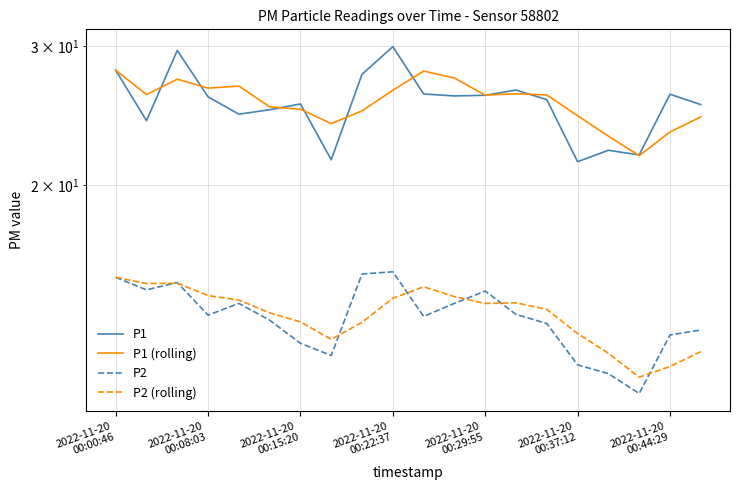

How many data points in P1 (rolling) are above 26?

11